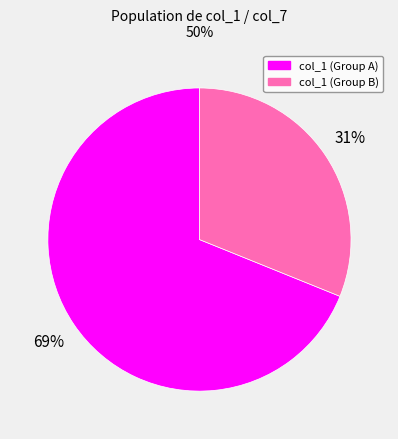

True or false: col_1 (Group B) accounts for 43% of the total.

False